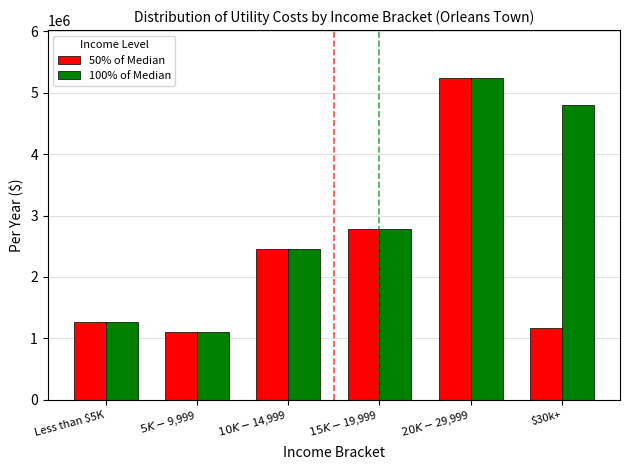

At which category is the sum across all series the highest?

$20K-$29,999